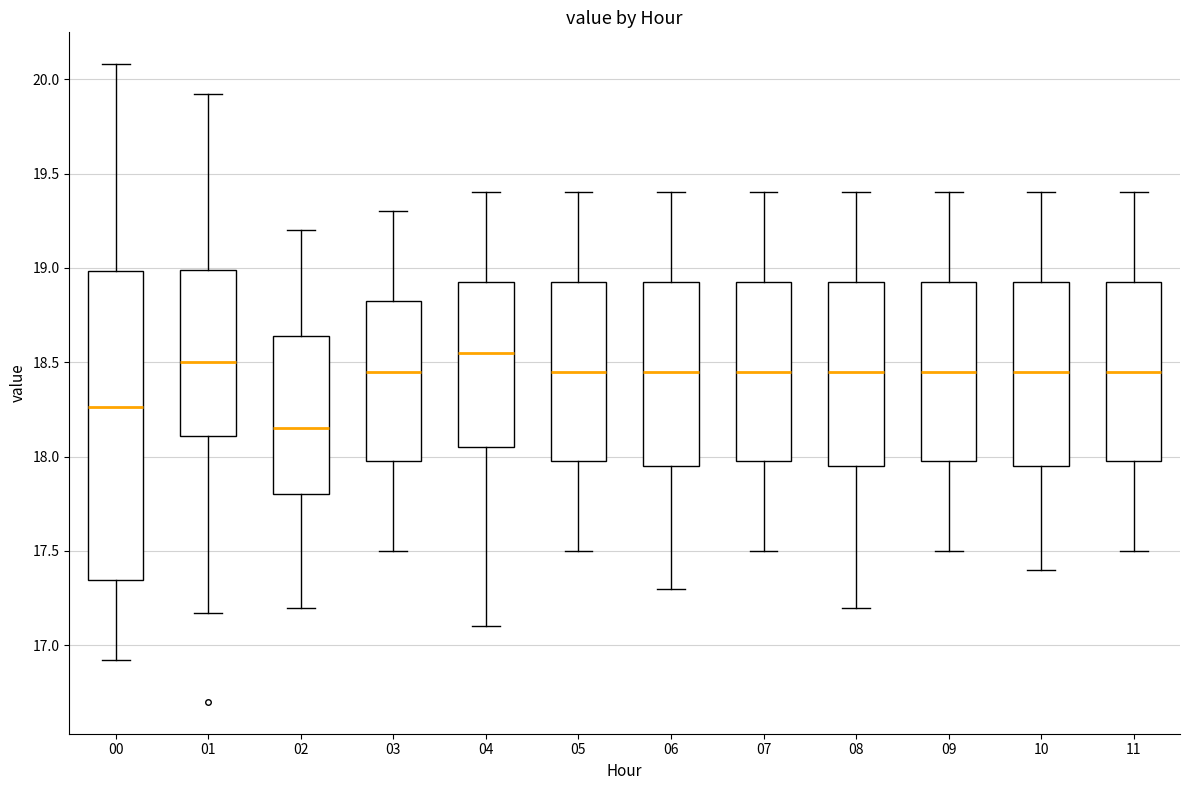

Reading left to right, transcribe this box plot: for each box, give where its median line is, the range the box spans, and where its two whiskers end, as read against the y-axis. The values are not printed on the chart, so give them approximately, as read against the axis.

00: median 18.25, box 17.35 to 19.00, whiskers 16.90 to 20.10
01: median 18.50, box 18.10 to 19.00, whiskers 17.15 to 19.90
02: median 18.15, box 17.80 to 18.65, whiskers 17.20 to 19.20
03: median 18.45, box 18.00 to 18.85, whiskers 17.50 to 19.30
04: median 18.55, box 18.05 to 18.95, whiskers 17.10 to 19.40
05: median 18.45, box 18.00 to 18.95, whiskers 17.50 to 19.40
06: median 18.45, box 17.95 to 18.95, whiskers 17.30 to 19.40
07: median 18.45, box 18.00 to 18.95, whiskers 17.50 to 19.40
08: median 18.45, box 17.95 to 18.95, whiskers 17.20 to 19.40
09: median 18.45, box 18.00 to 18.95, whiskers 17.50 to 19.40
10: median 18.45, box 17.95 to 18.95, whiskers 17.40 to 19.40
11: median 18.45, box 18.00 to 18.95, whiskers 17.50 to 19.40